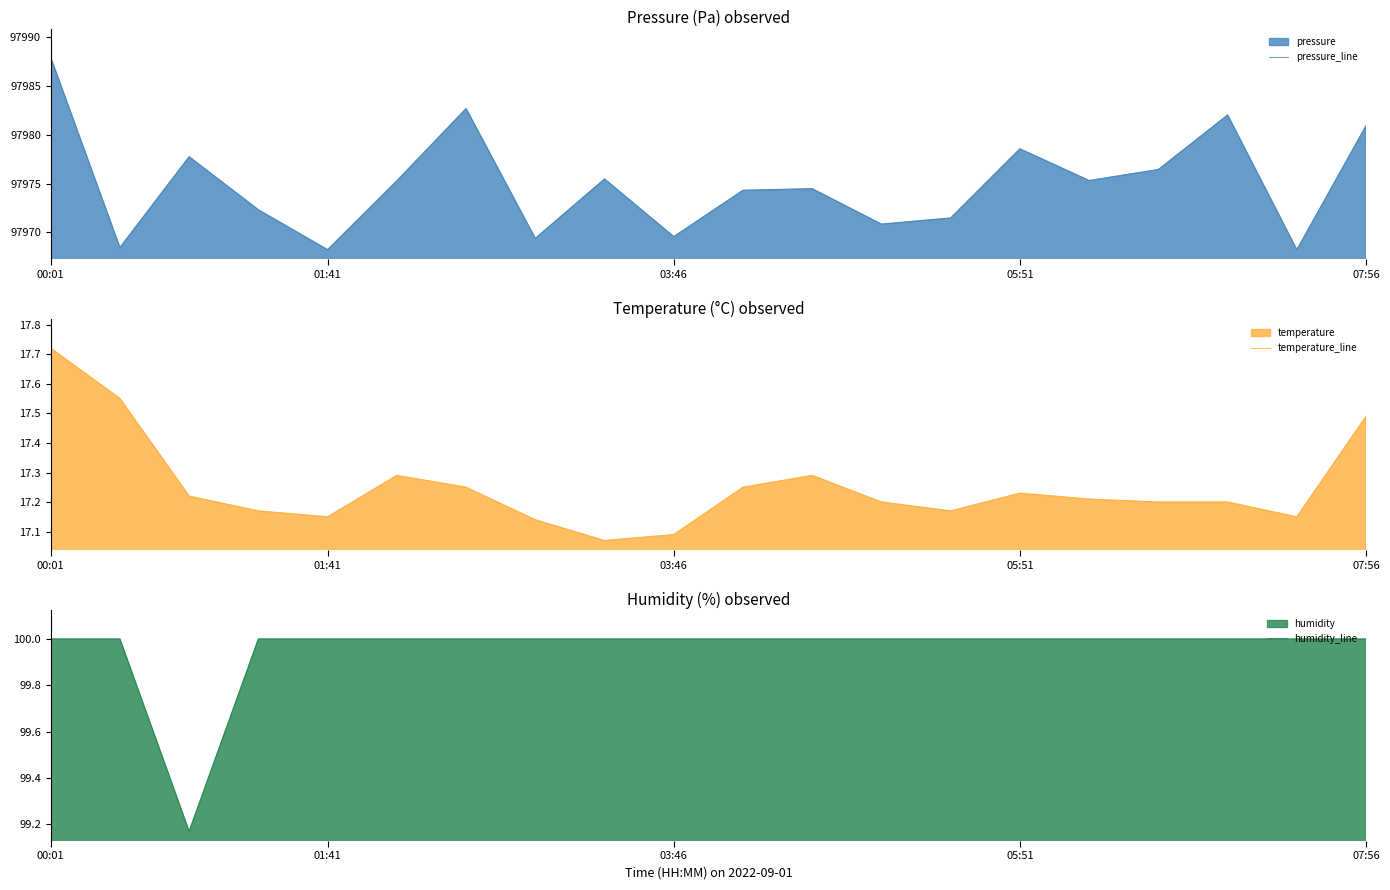

True or false: pressure_line and temperature_line intersect in this chart.

False